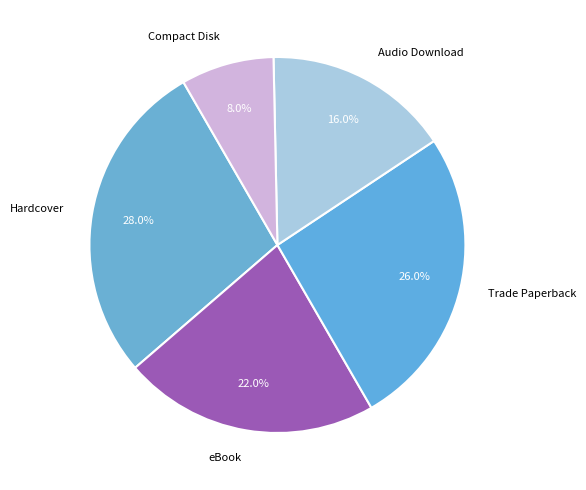

How many segments does this pie chart have?

5